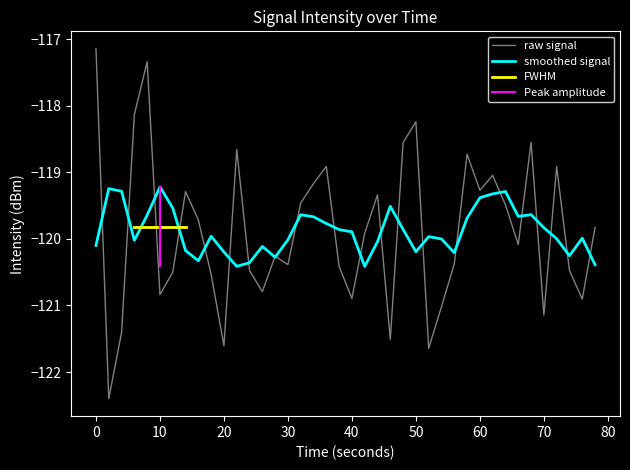

How many interior local peaks (higher than both neighbors) does the data have?

11